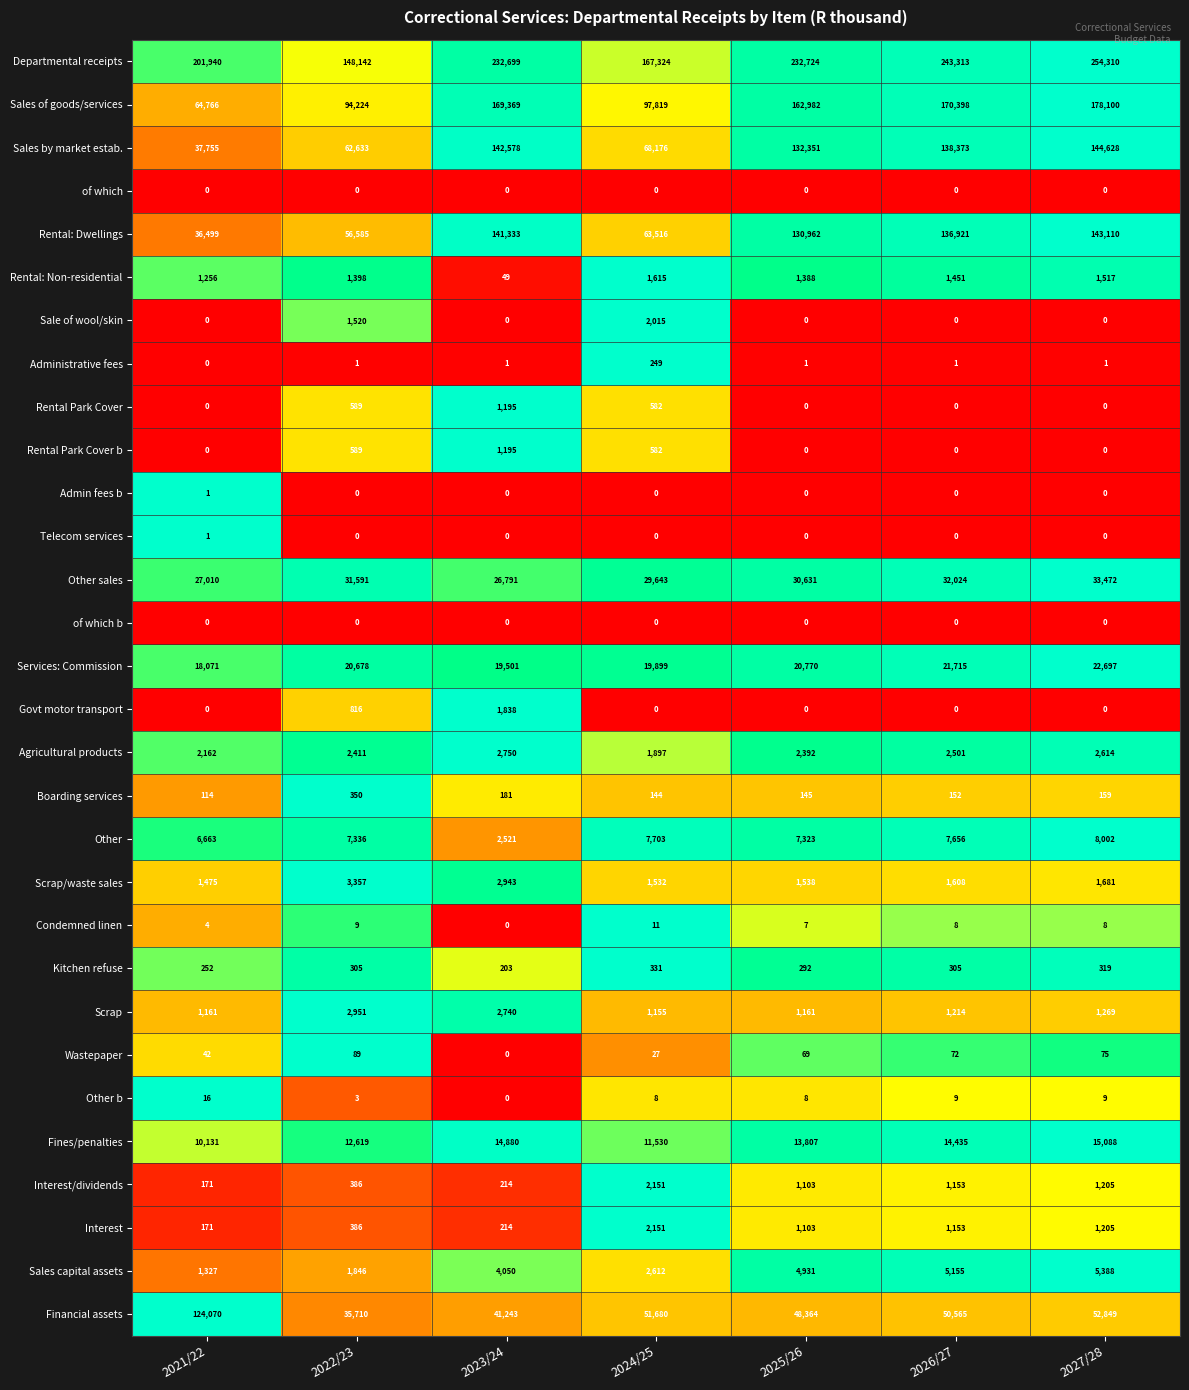

The value of Rental: Non-residential at 2024/25 is 356. True or false?

False